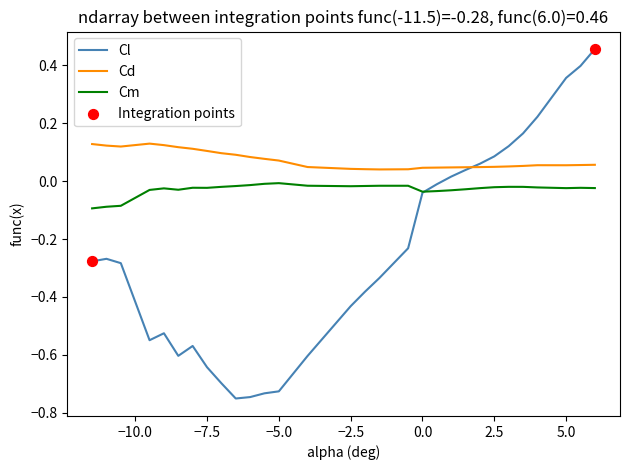

Which series has the largest total across all categories?

Cd